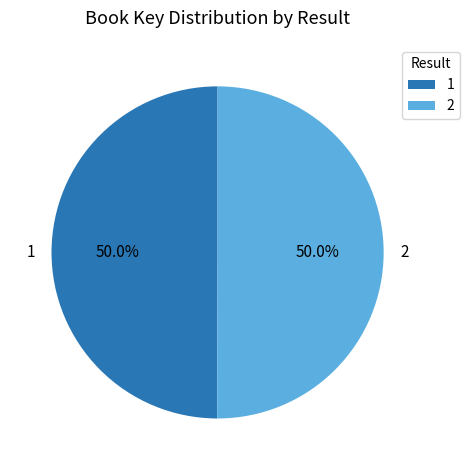

Is the sum of 1 and 2 greater than half?

Yes